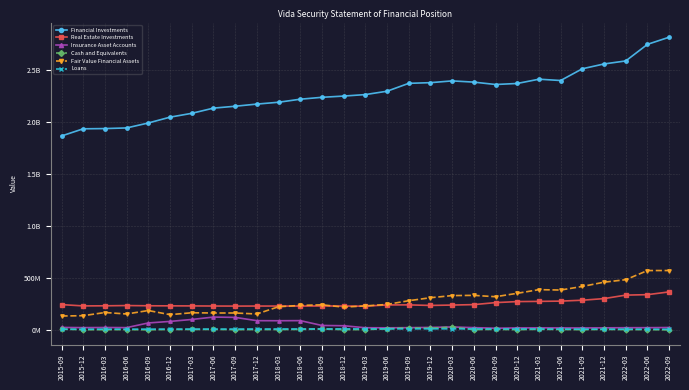

What are all the series names shown in the legend?

Financial Investments, Real Estate Investments, Insurance Asset Accounts, Cash and Equivalents, Fair Value Financial Assets, Loans